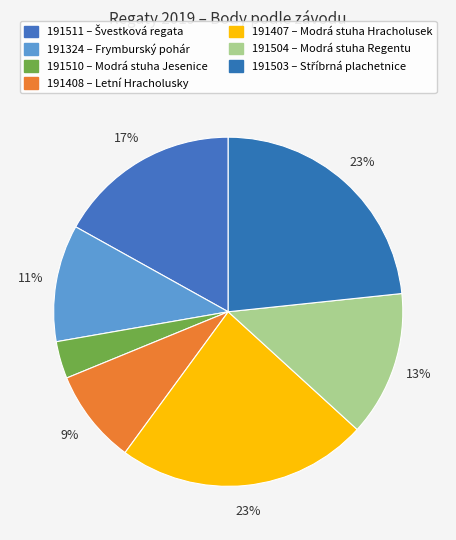

How many segments does this pie chart have?

7